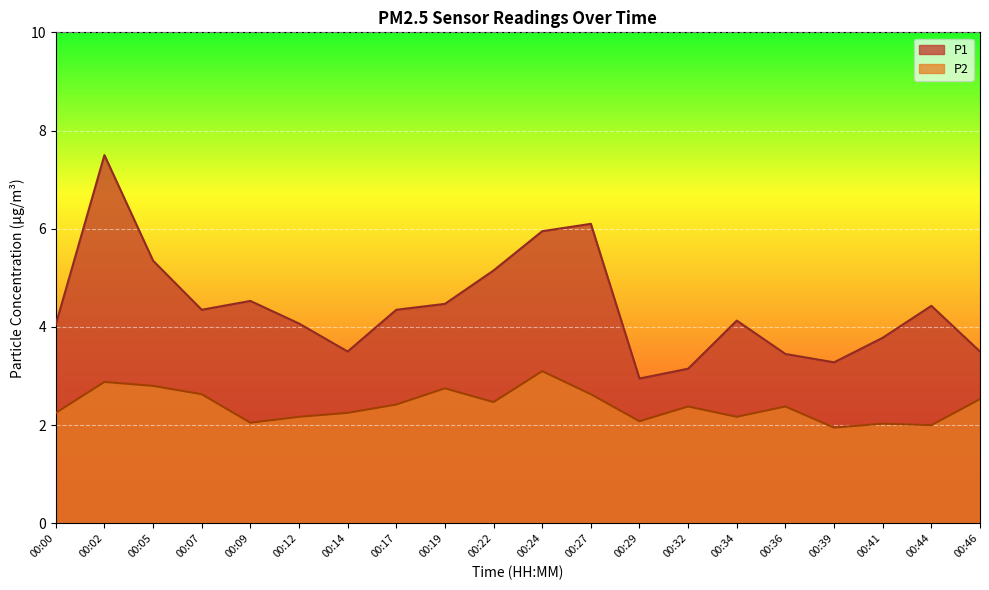

How many distinct data groups are displayed?

2